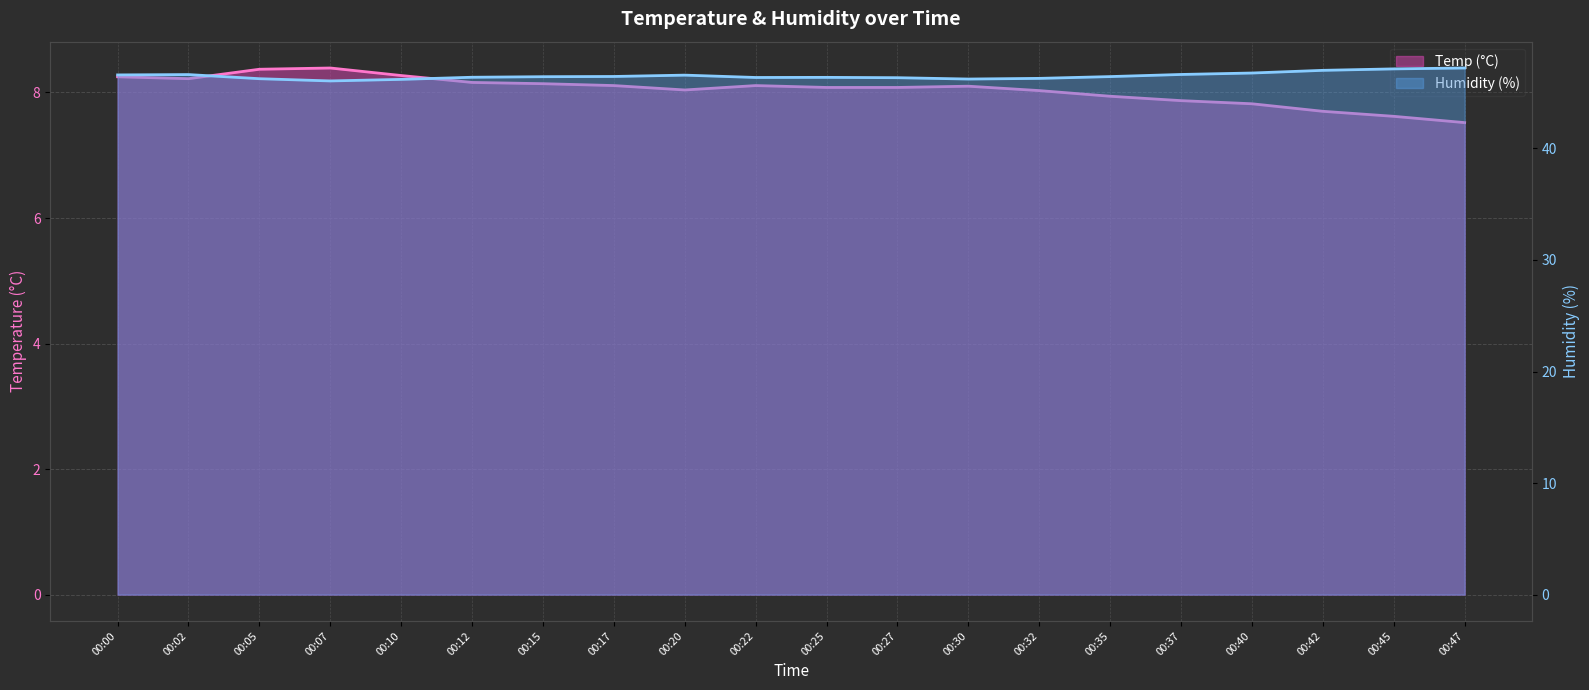

Between 00:10 and 00:35, which series saw the biggest shift?

Temp